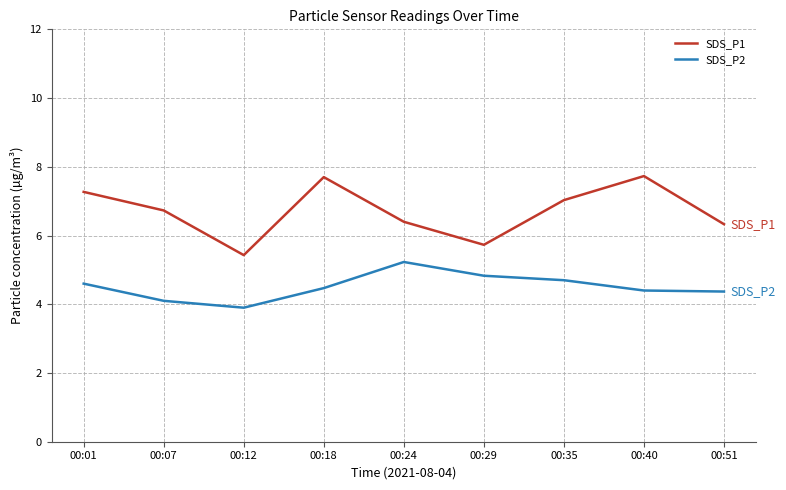

At 00:40, list the series in order from smallest to largest.

SDS_P2, SDS_P1